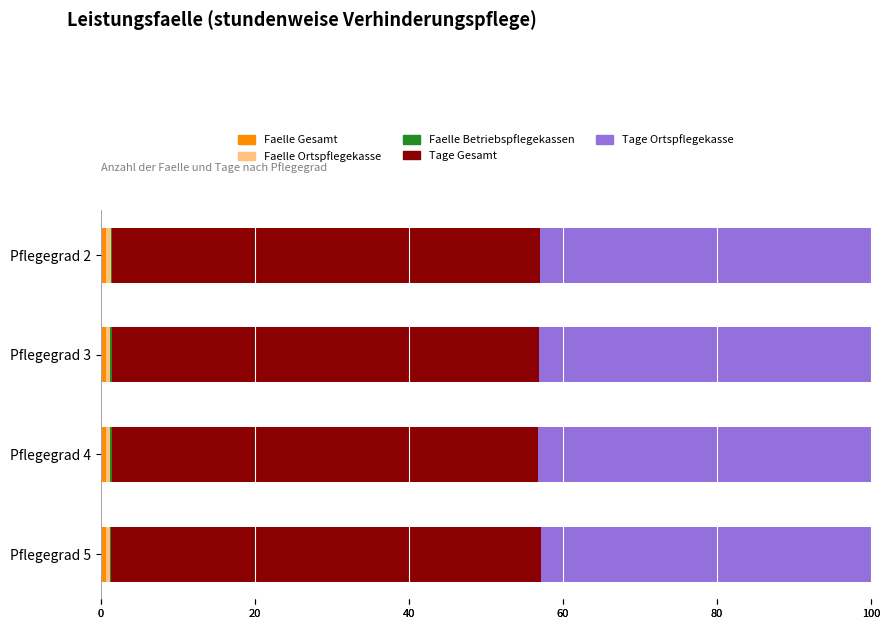

What is the value of the Faelle Ortspflegekasse bar at the 4th from the left?

0.5